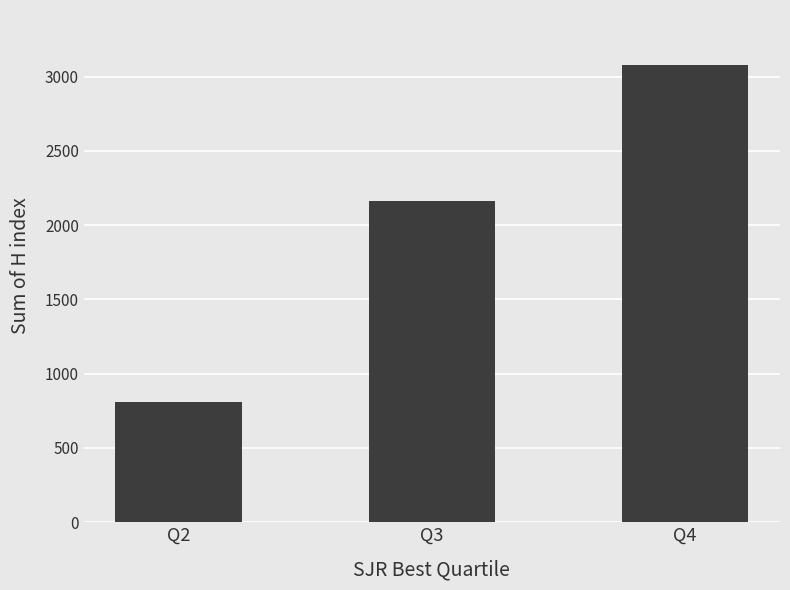

What is the approximate value at Q2, to the nearest 100?

800